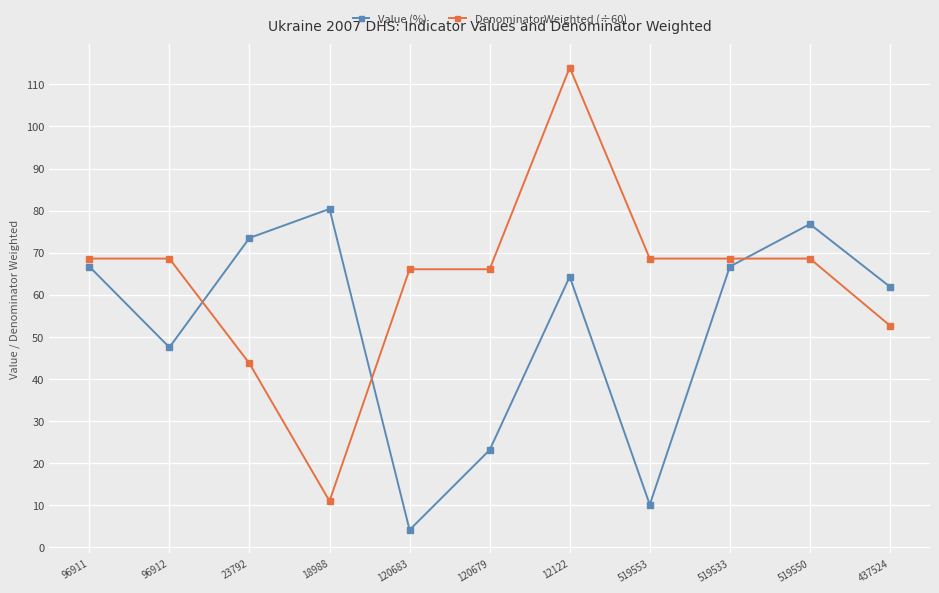

How many data points in Value (%) are less than 64?

5